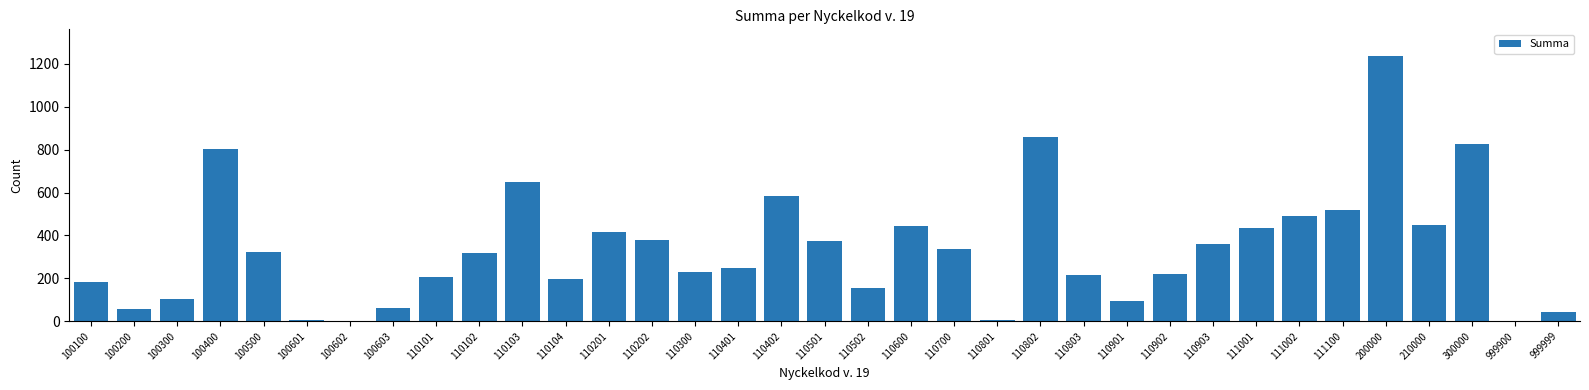

Which label corresponds to the largest value in the chart?

200000